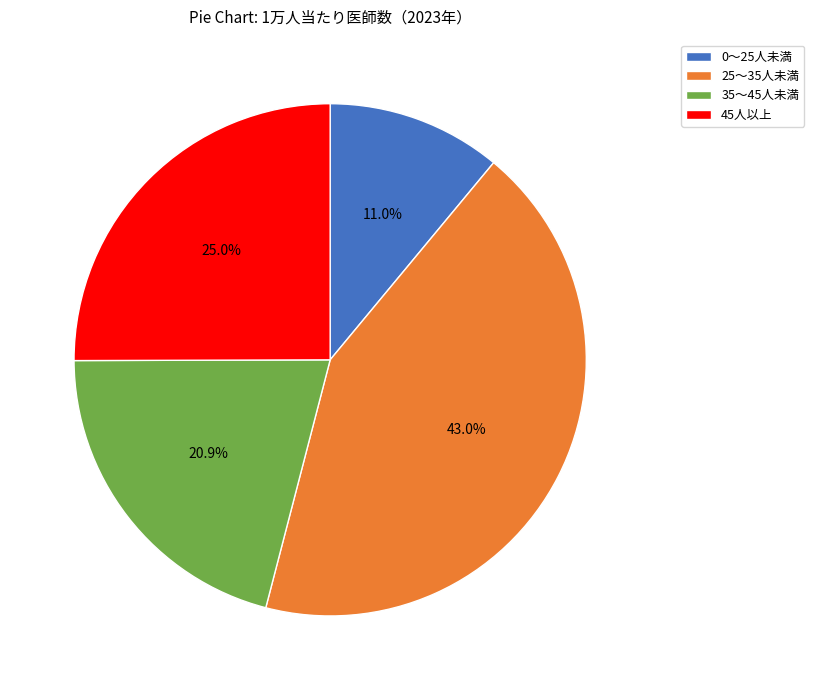

What is the ratio of the value at 25〜35人未満 to the value at 35〜45人未満?

2.1